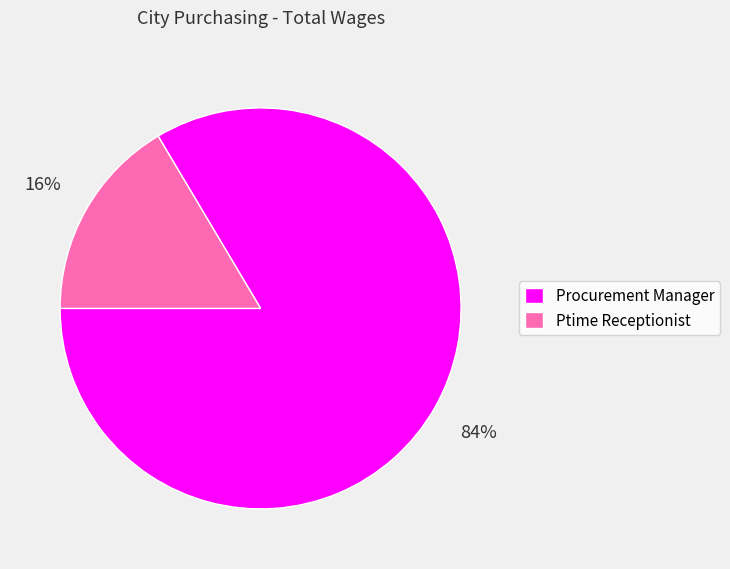

To the nearest percent, what portion does Procurement Manager represent?

84%